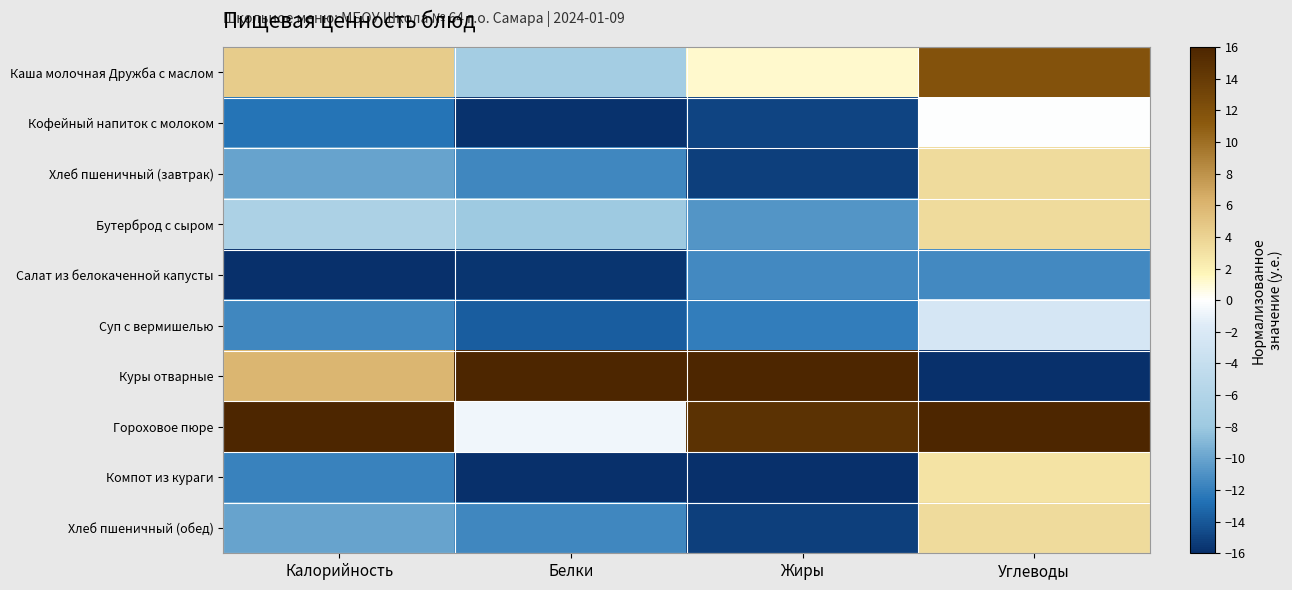

List the series in order of their peak value, lowest first.

Салат из белокаченной капусты, Суп с вермишелью, Кофейный напиток с молоком, Компот из кураги, Хлеб пшеничный (завтрак), Бутерброд с сыром, Хлеб пшеничный (обед), Каша молочная Дружба с маслом, Куры отварные, Гороховое пюре